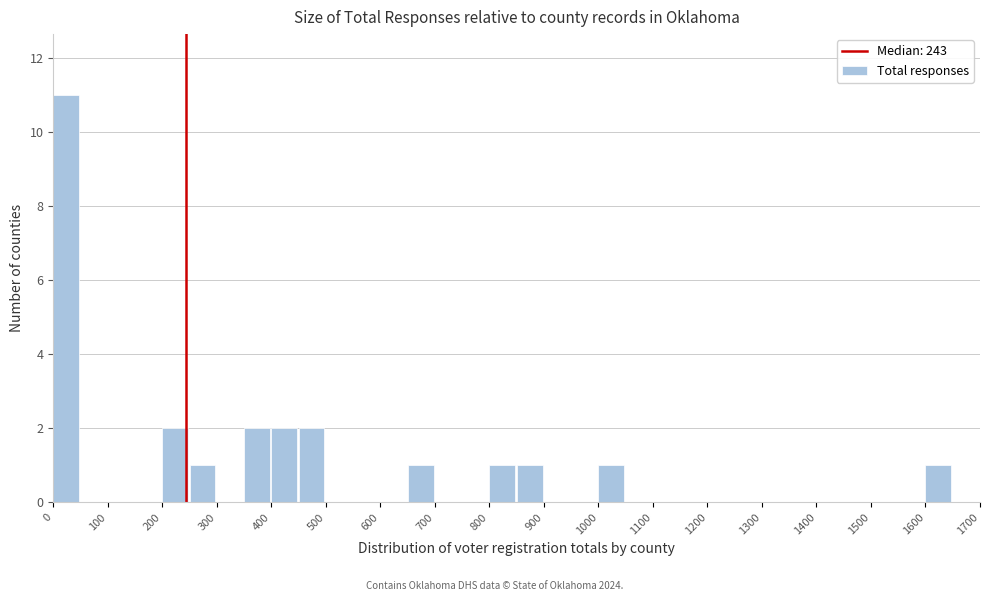

Reading left to right, list every bar in this chart as the range it spans on the x-axis followed by its height. The values are not printed on the chart, so give them approximately, as read against the axis.

0 to 50: 11
50 to 100: 0
100 to 150: 0
150 to 200: 0
200 to 250: 2
250 to 300: 1
300 to 350: 0
350 to 400: 2
400 to 450: 2
450 to 500: 2
500 to 550: 0
550 to 600: 0
600 to 650: 0
650 to 700: 1
700 to 750: 0
750 to 800: 0
800 to 850: 1
850 to 900: 1
900 to 950: 0
950 to 1000: 0
1000 to 1050: 1
1050 to 1100: 0
1100 to 1150: 0
1150 to 1200: 0
1200 to 1250: 0
1250 to 1300: 0
1300 to 1350: 0
1350 to 1400: 0
1400 to 1450: 0
1450 to 1500: 0
1500 to 1550: 0
1550 to 1600: 0
1600 to 1650: 1
1650 to 1700: 0